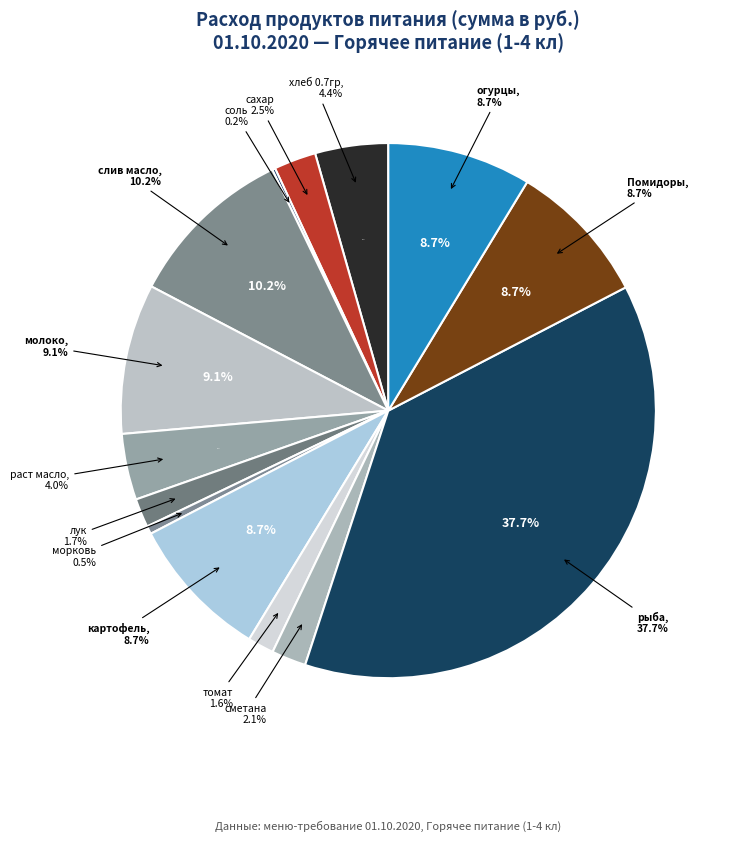

Between рыба and Помидоры, which is larger?

рыба